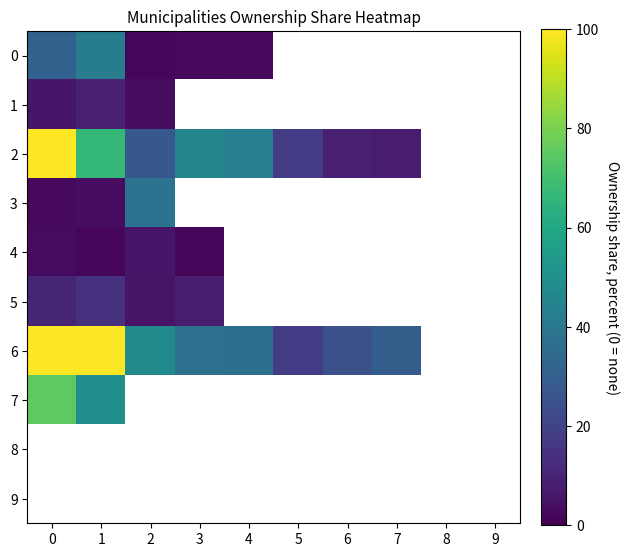

Is it true that 6 equals 165.0 at 1?

False